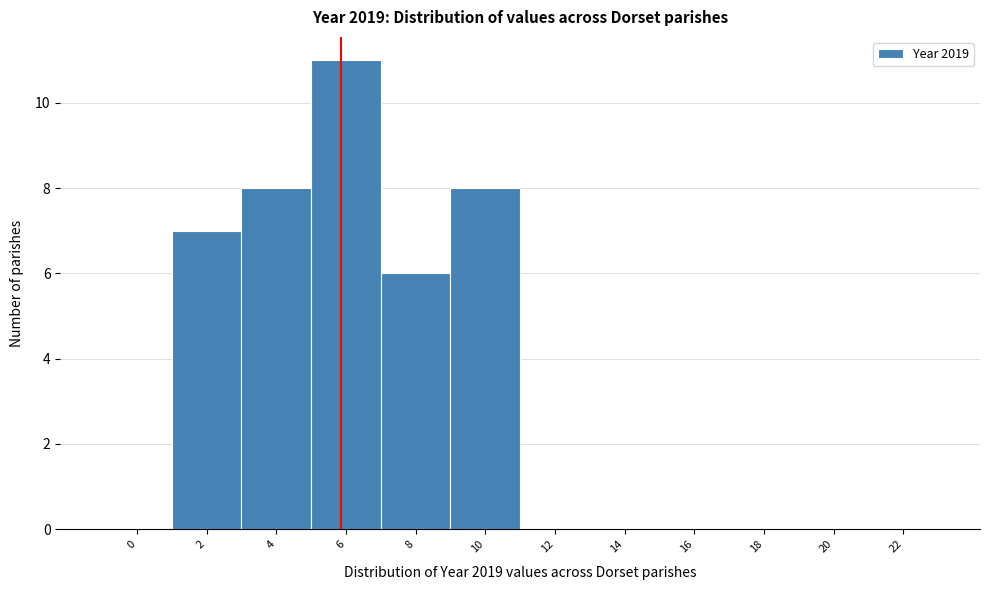

Reading left to right, extract all data points from this chart.

0=0	2=7	4=8	6=11	8=6	10=8	12=0	14=0	16=0	18=0	20=0	22=0